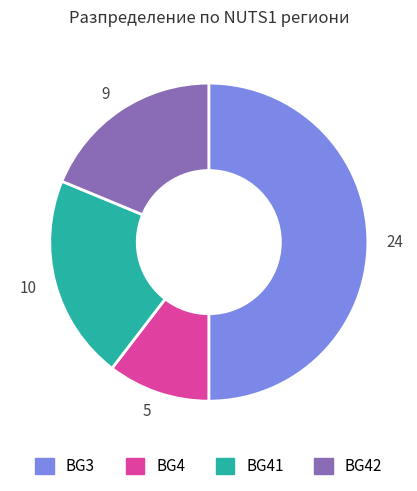

Is it true that 5 is 10% of the pie?

True